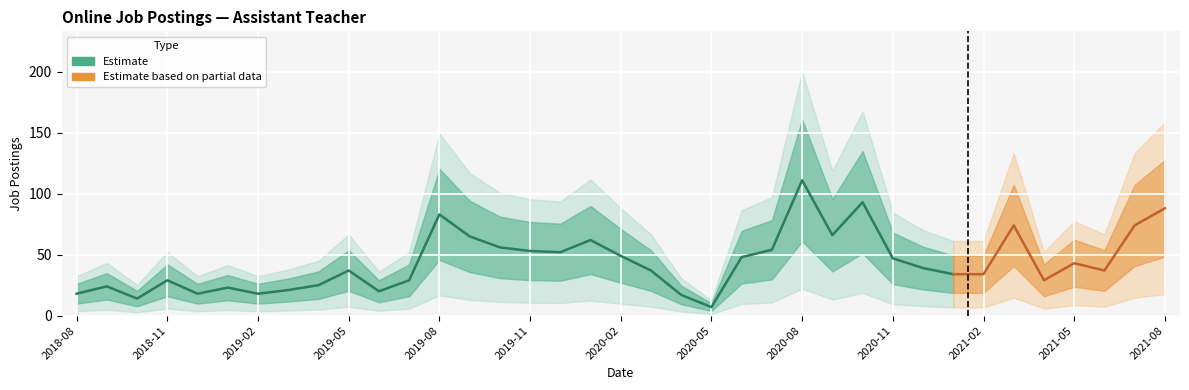

Rank the categories by value from lowest to highest.

2020-05, 2018-10, 2020-04, 2018-08, 2018-12, 2019-02, 2019-06, 2019-03, 2019-01, 2018-09, 2019-04, 2018-11, 2019-07, 2021-04, 2021-01, 2021-02, 2019-05, 2020-03, 2021-06, 2020-12, 2021-05, 2020-11, 2020-06, 2020-02, 2019-12, 2019-11, 2020-07, 2019-10, 2020-01, 2019-09, 2020-09, 2021-03, 2021-07, 2019-08, 2021-08, 2020-10, 2020-08